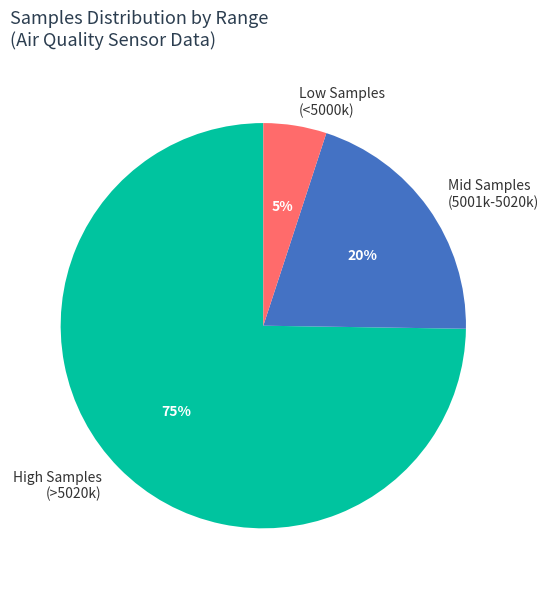

What percentage is the Mid Samples (5001k-5020k) slice, to the nearest percent?

20%